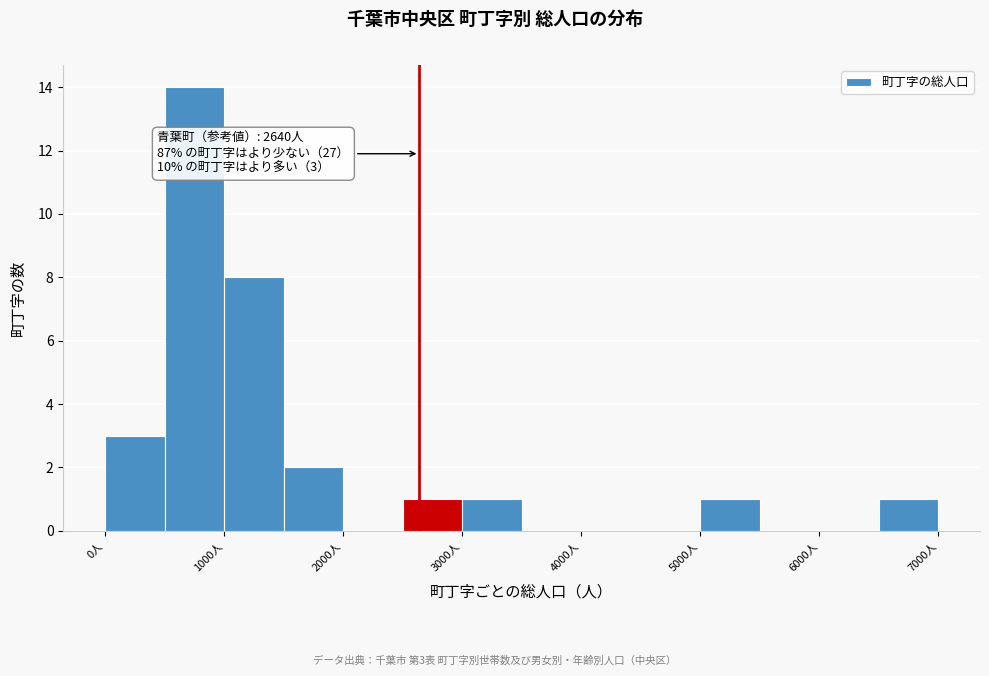

Which range on the x-axis has the tallest bar?

500 to 1000